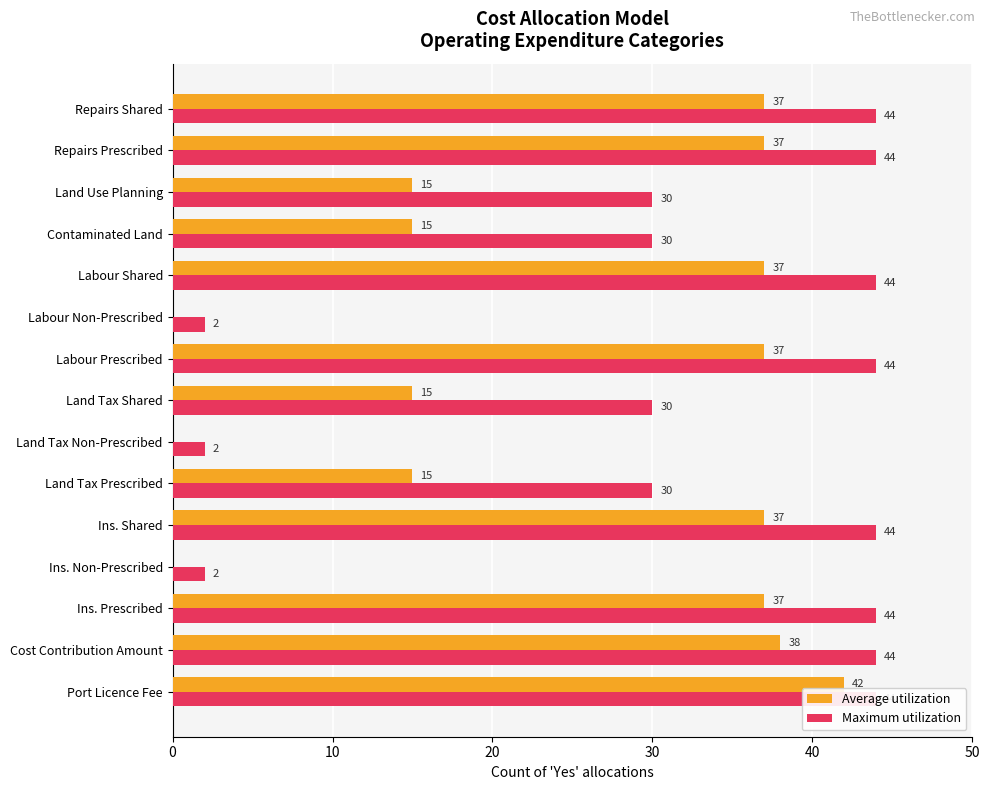

What are all the series names shown in the legend?

Average utilization, Maximum utilization